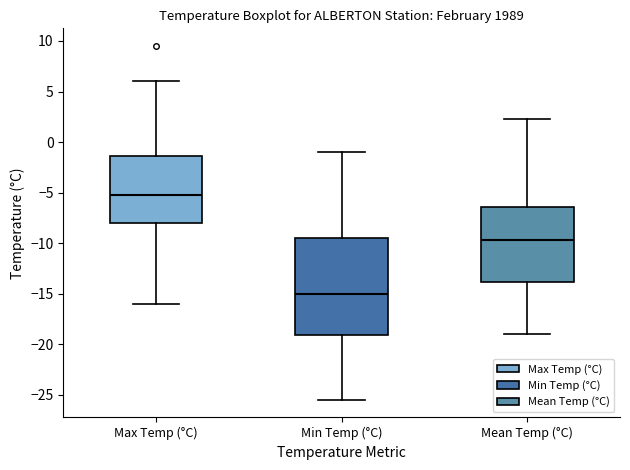

Which box has the lowest median line?

Min Temp (°C)